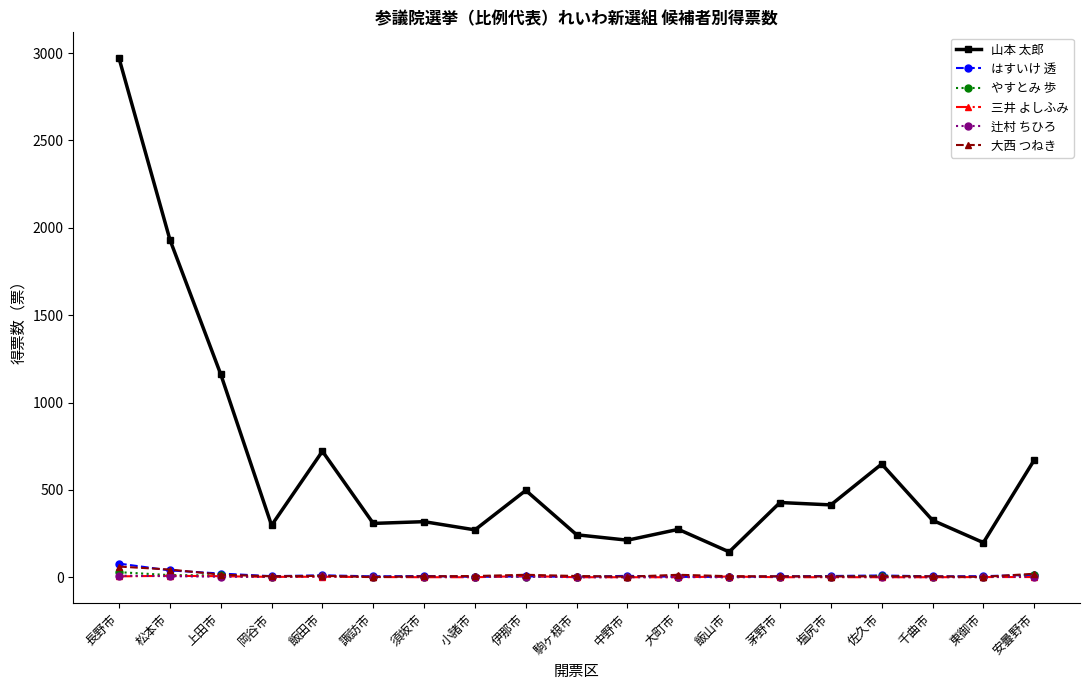

Does the chart have visible grid lines?

No